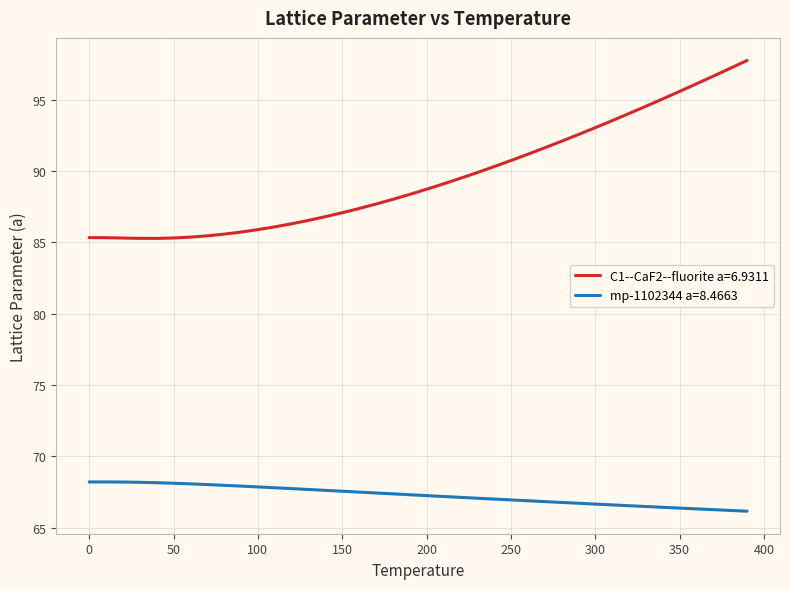

What is the difference between the maximum and minimum values in the C1--CaF2--fluorite a=6.9311 series?

12.5